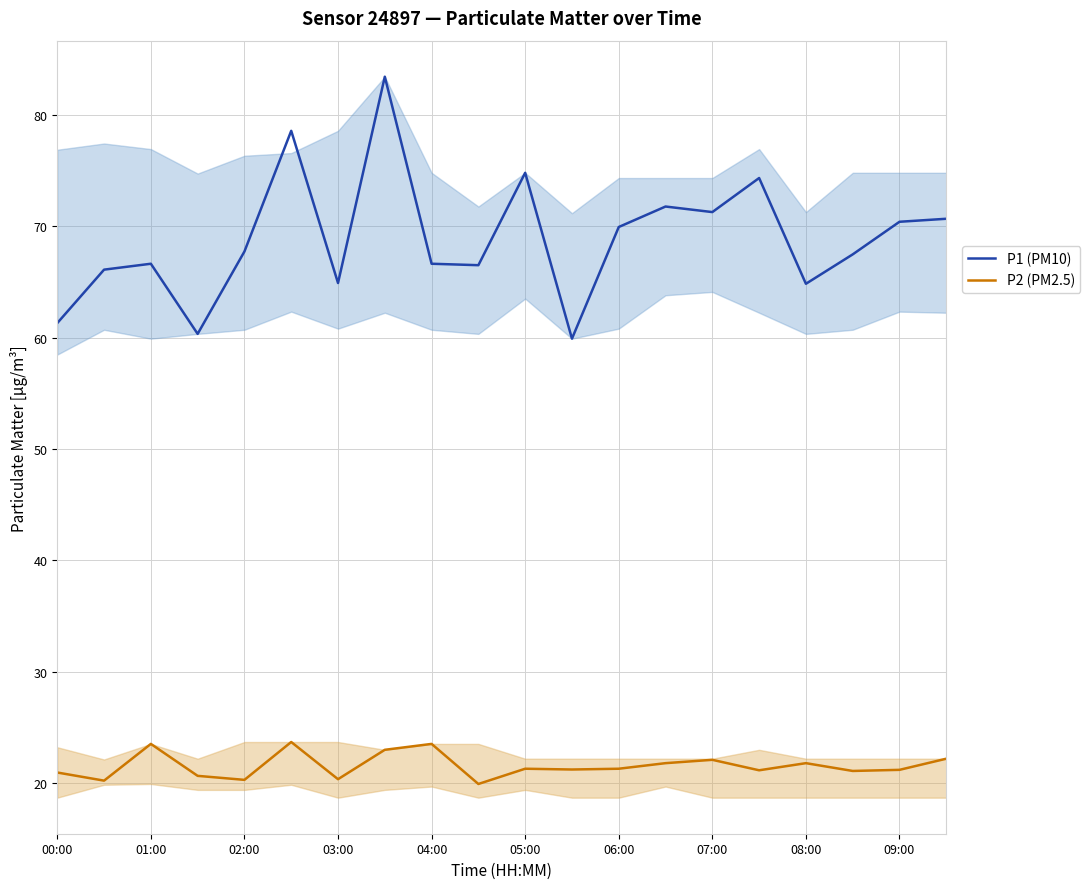

List the series in order of their peak value, lowest first.

P2 (PM2.5), P1 (PM10)